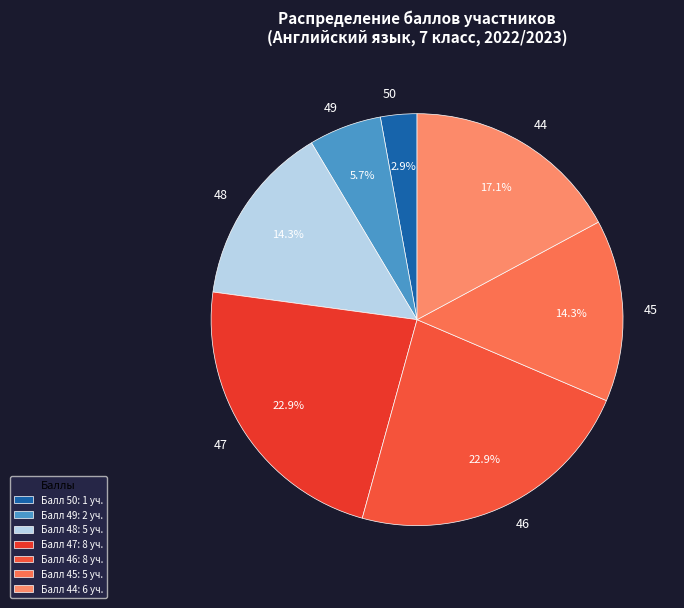

To the nearest percent, what is the average slice percentage?

14%